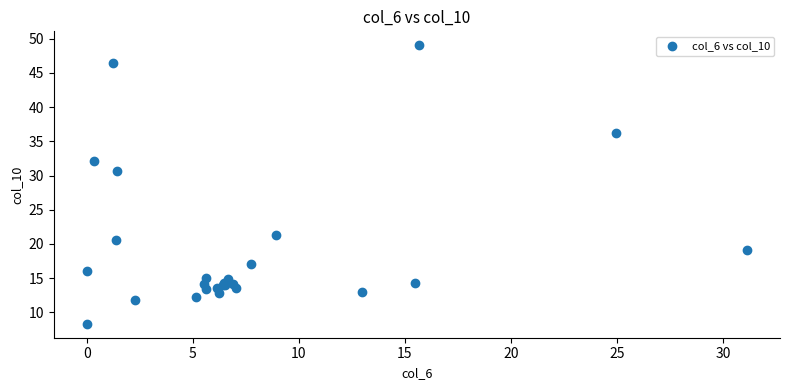

What Y value in the scatter plot is closest to 28?

30.6